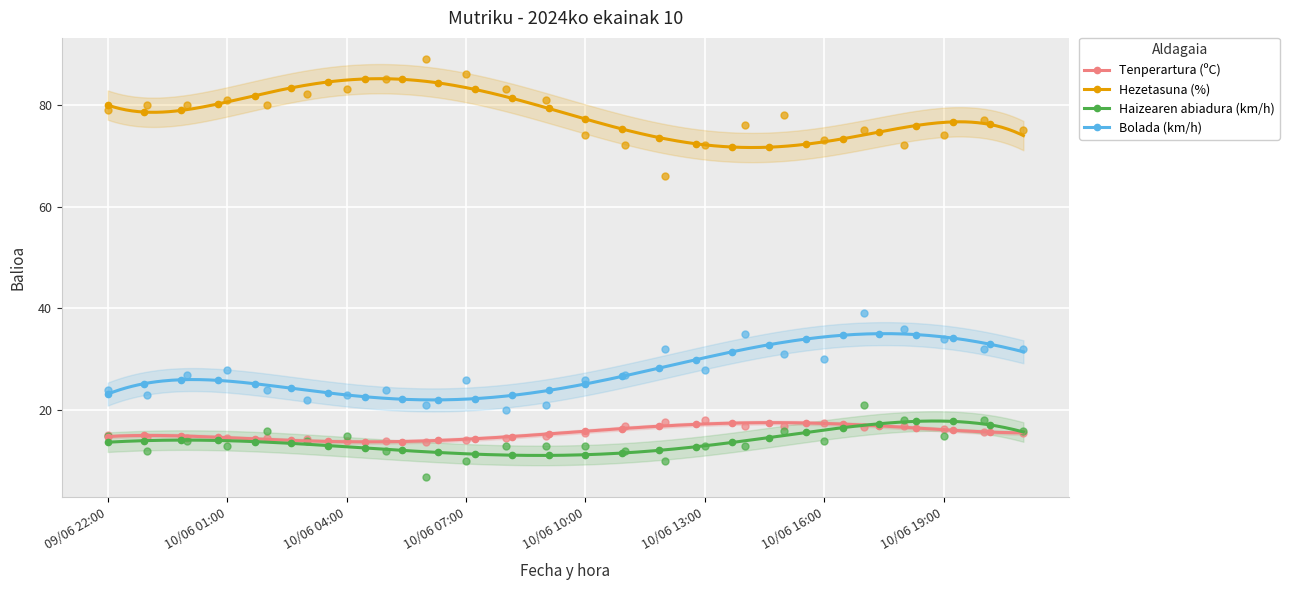

Is the value of Tenperartura (ºC) at 10/06 12:00 greater than the value of Haizearen abiadura (km/h) at 10/06 05:00?

Yes